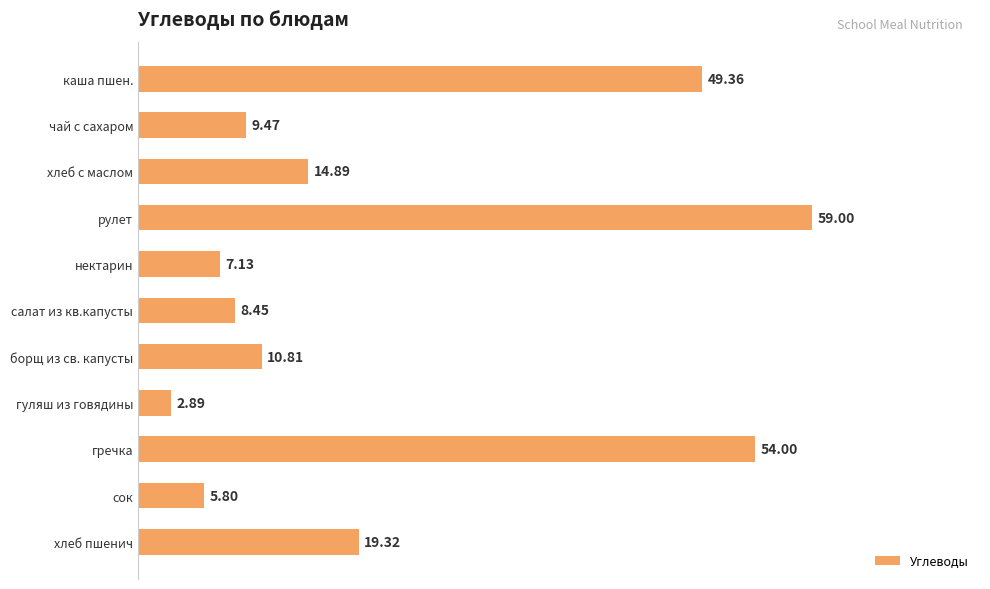

What is the greatest value displayed?

59.0